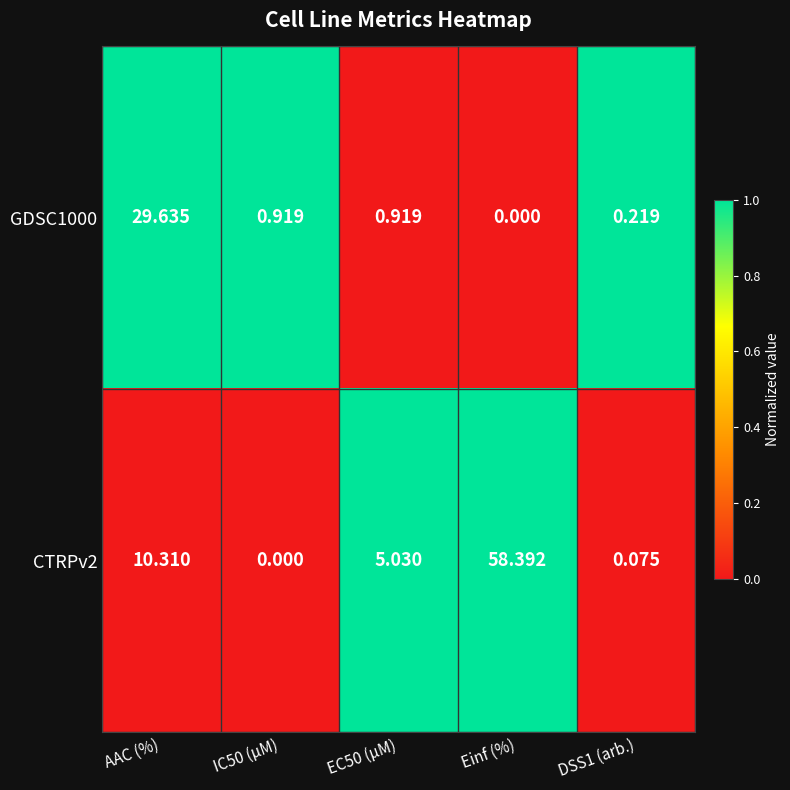

At DSS1 (arb.), list the series in order from smallest to largest.

CTRPv2, GDSC1000